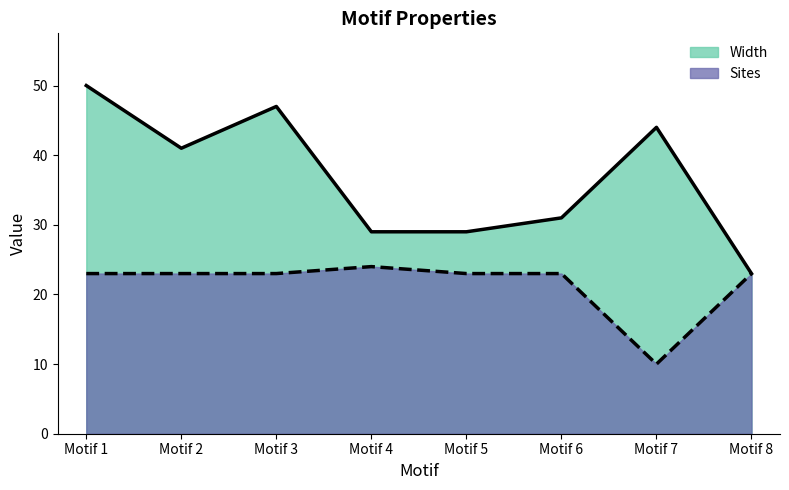

At which label is Sites closest to 17?

Motif 1